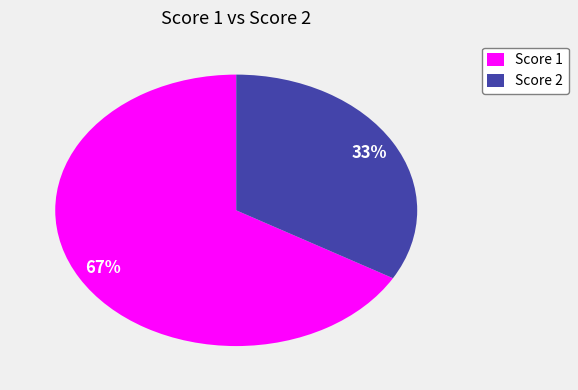

What is the ratio of the value at Score 1 to the value at Score 2?

2.0